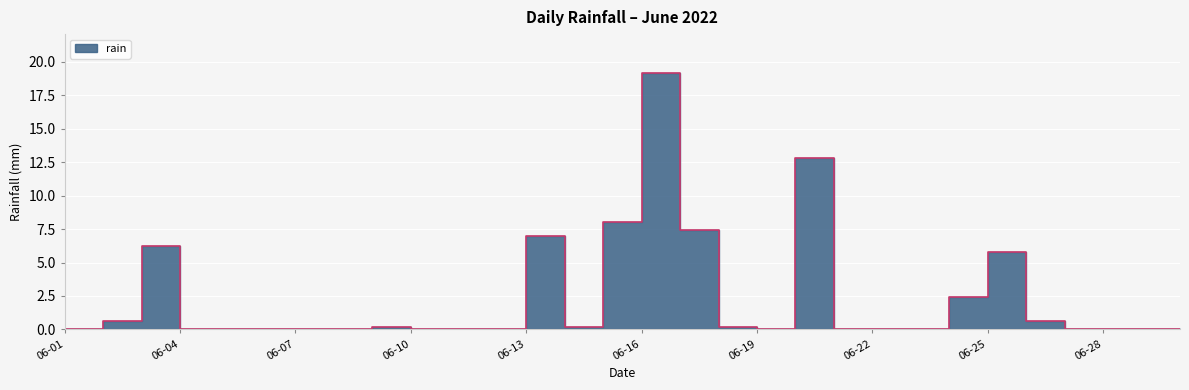

Which category has the highest value across all series?

06-16